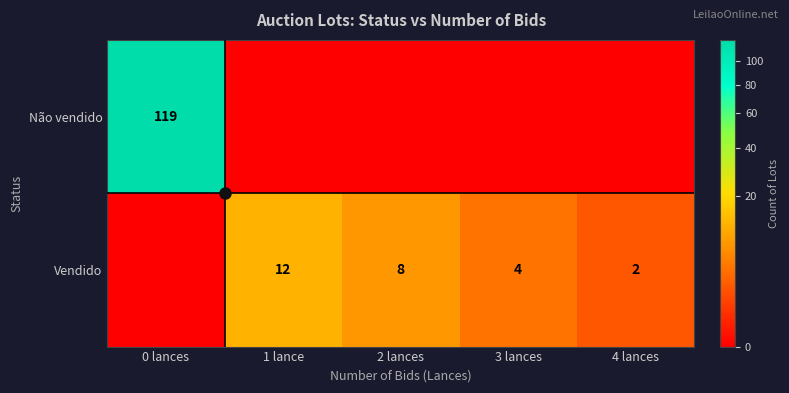

The value of Vendido at 2 lances is 6. True or false?

False